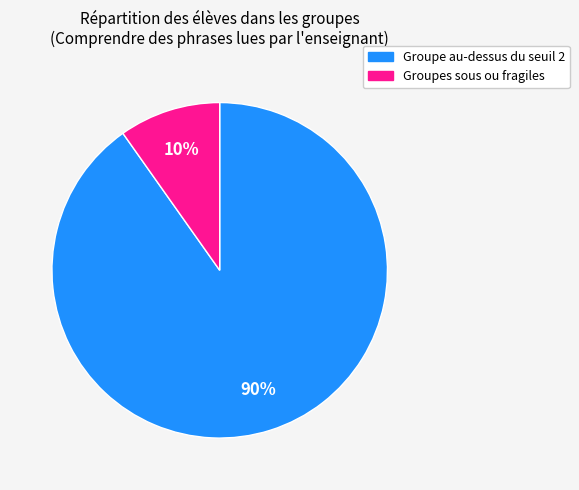

To the nearest percent, what is the difference between the largest and smallest slice percentages?

80%